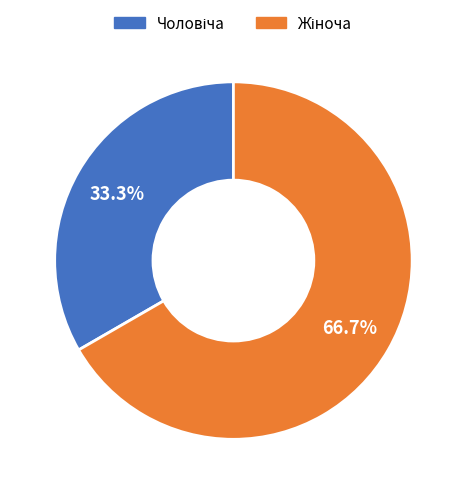

Is there any slice that represents more than half of the pie?

Yes